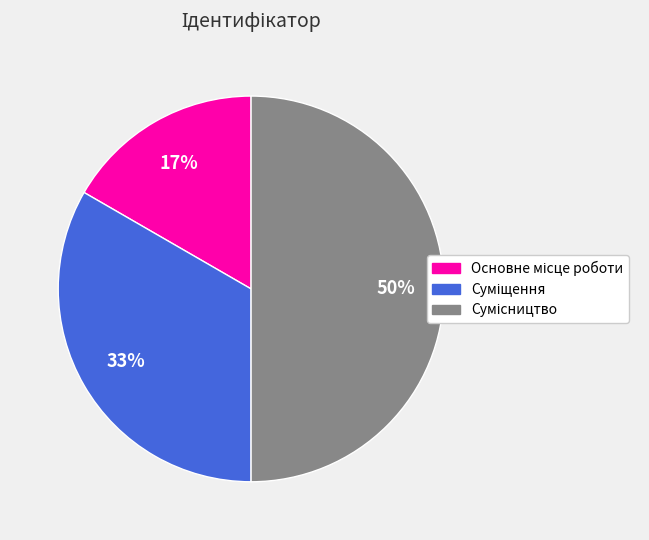

To the nearest percent, what is the average slice percentage?

33%